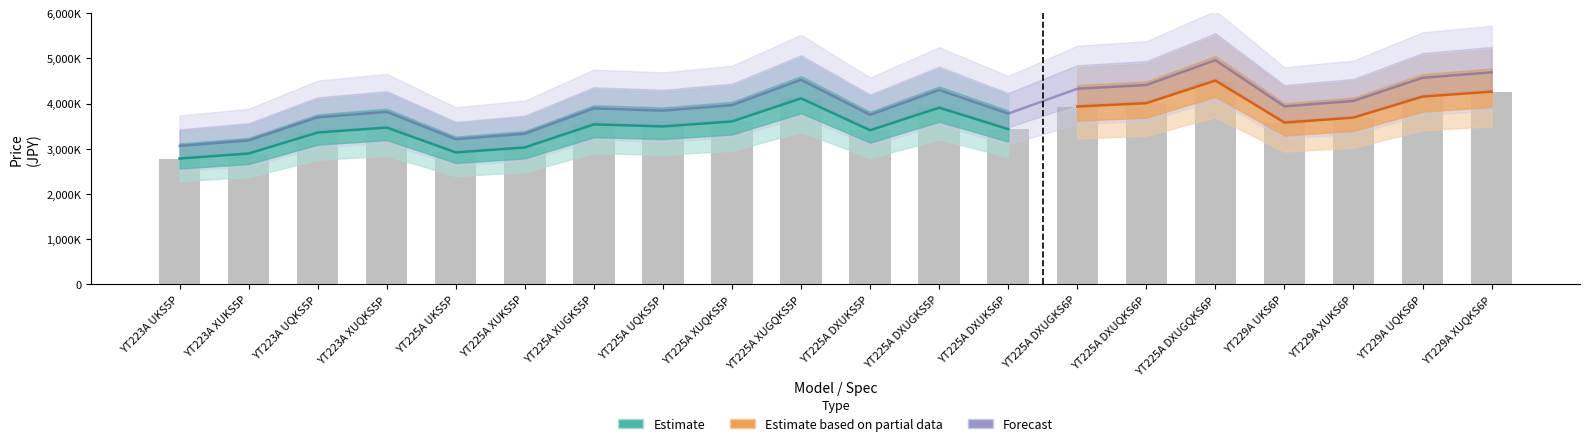

How many data points in Tax Incl. (JPY) are above 3581000?

9